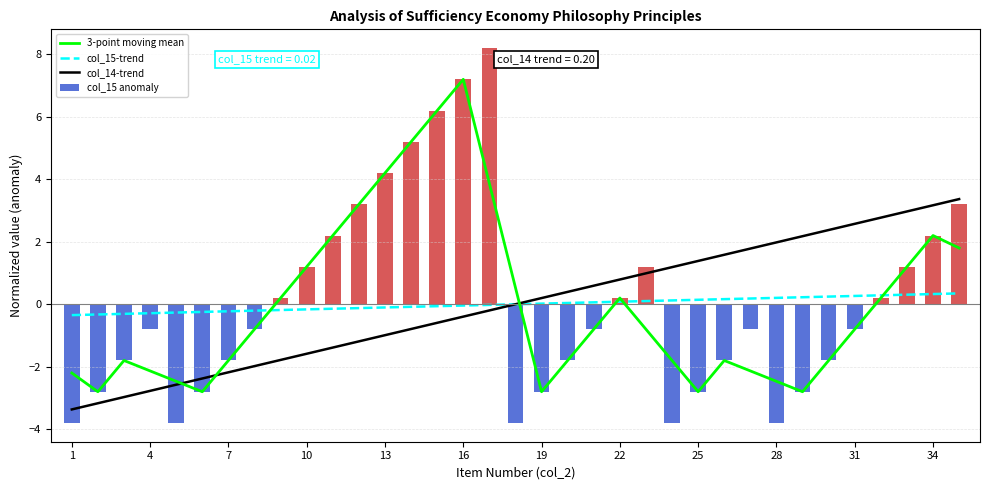

What is the spread (max minus min) of values at 31?

3.6